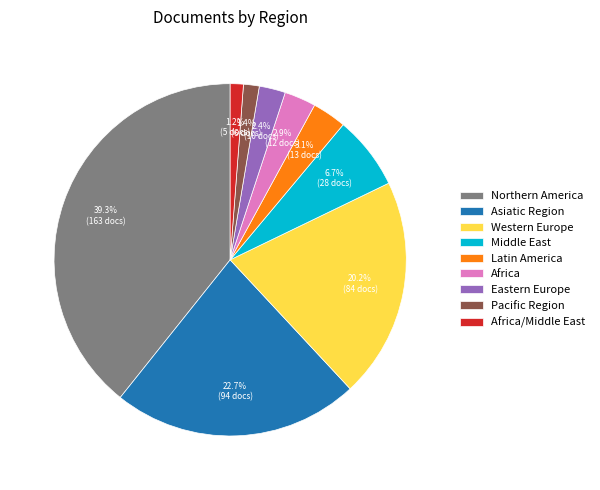

Which has a higher value, Eastern Europe or Western Europe?

Western Europe